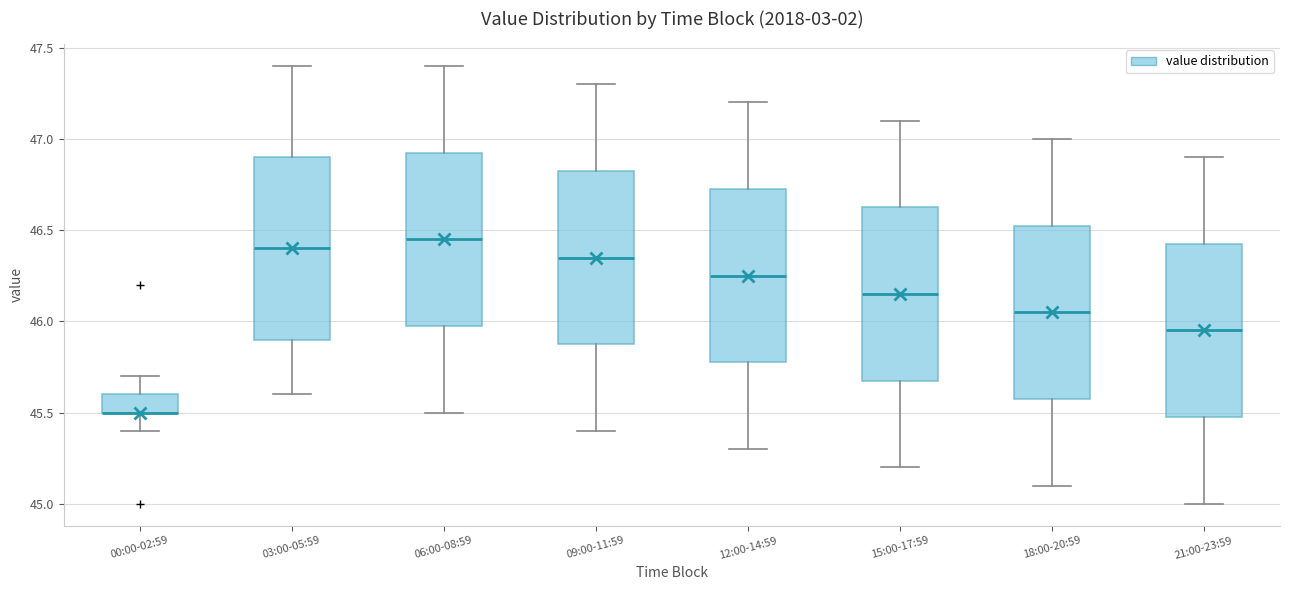

Reading left to right, transcribe this box plot: for each box, give where its median line is, the range the box spans, and where its two whiskers end, as read against the y-axis. The values are not printed on the chart, so give them approximately, as read against the axis.

00:00-02:59: median 45.50 (drawn on the box's lower edge), box 45.50 to 45.60, whiskers 45.40 to 45.70
03:00-05:59: median 46.40, box 45.90 to 46.90, whiskers 45.60 to 47.40
06:00-08:59: median 46.45, box 46.00 to 46.95, whiskers 45.50 to 47.40
09:00-11:59: median 46.35, box 45.90 to 46.85, whiskers 45.40 to 47.30
12:00-14:59: median 46.25, box 45.80 to 46.75, whiskers 45.30 to 47.20
15:00-17:59: median 46.15, box 45.70 to 46.65, whiskers 45.20 to 47.10
18:00-20:59: median 46.05, box 45.60 to 46.55, whiskers 45.10 to 47.00
21:00-23:59: median 45.95, box 45.50 to 46.45, whiskers 45.00 to 46.90